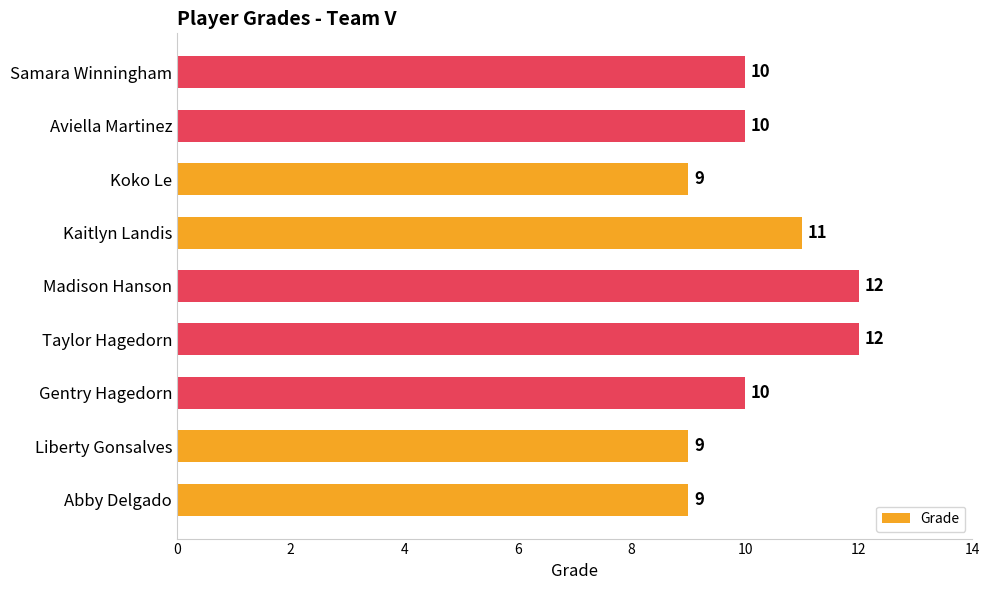

What is the sum of all values?

92